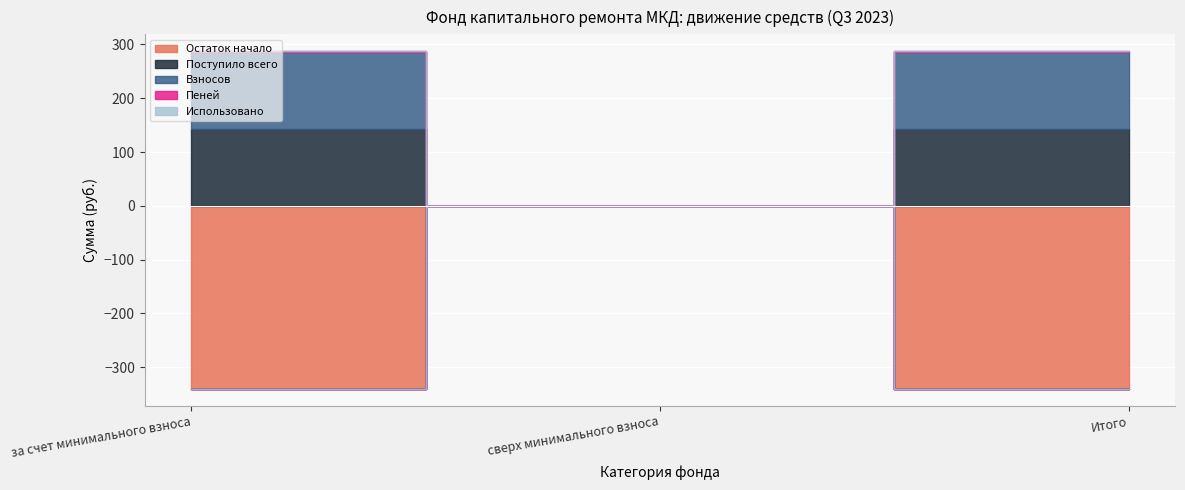

What is the sum of the Остаток начало values at сверх минимального взноса and за счет минимального взноса?

-340.4